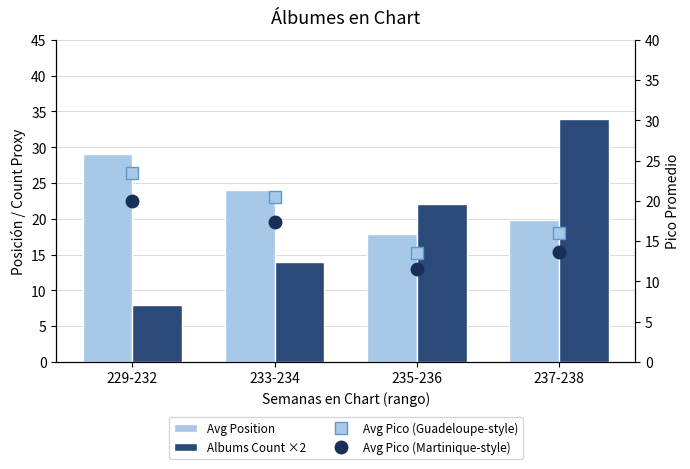

What is the approximate value of Avg Pico (Martinique-style) at 237-238?

13.6